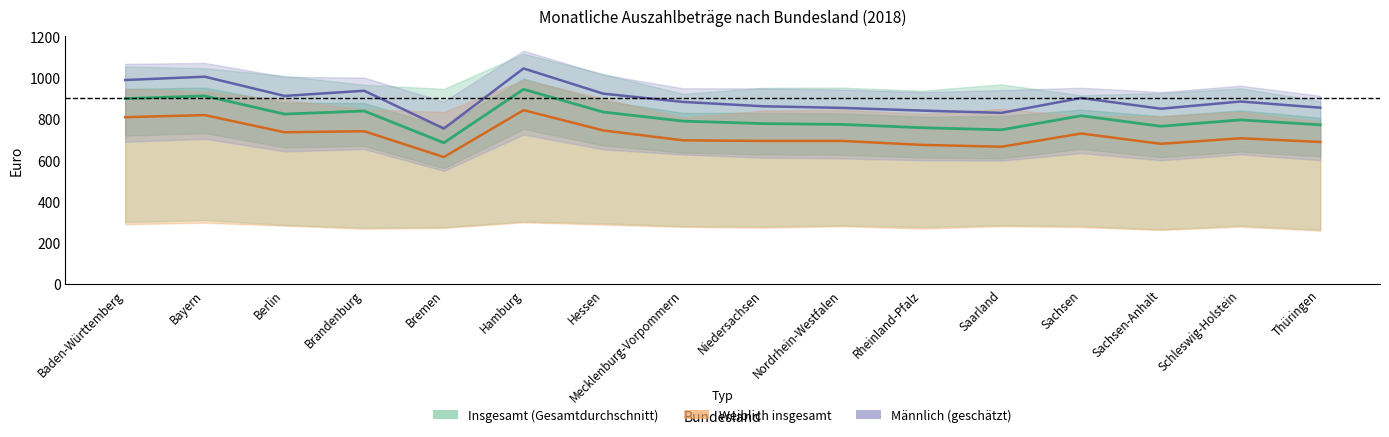

At which category is the sum across all series the highest?

Hamburg